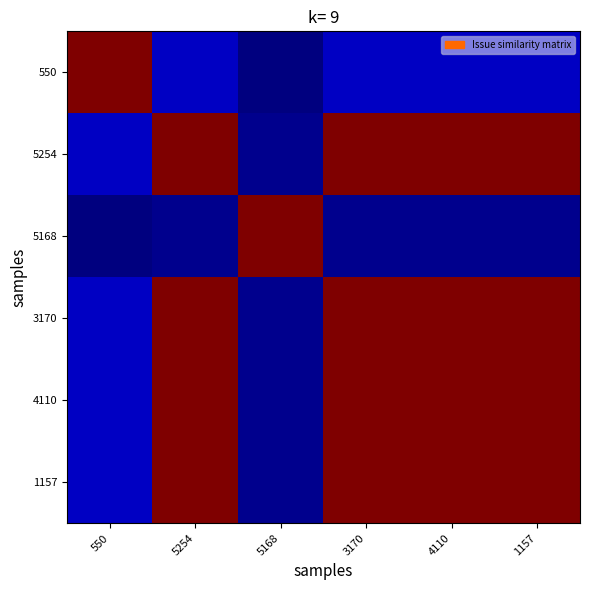

At how many categories does at least one series exceed 0?

6